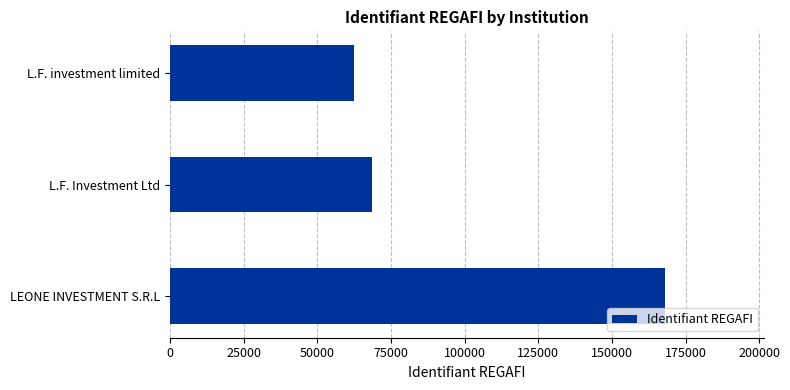

The chart shows a value of 28007 at L.F. Investment Ltd. True or false?

False